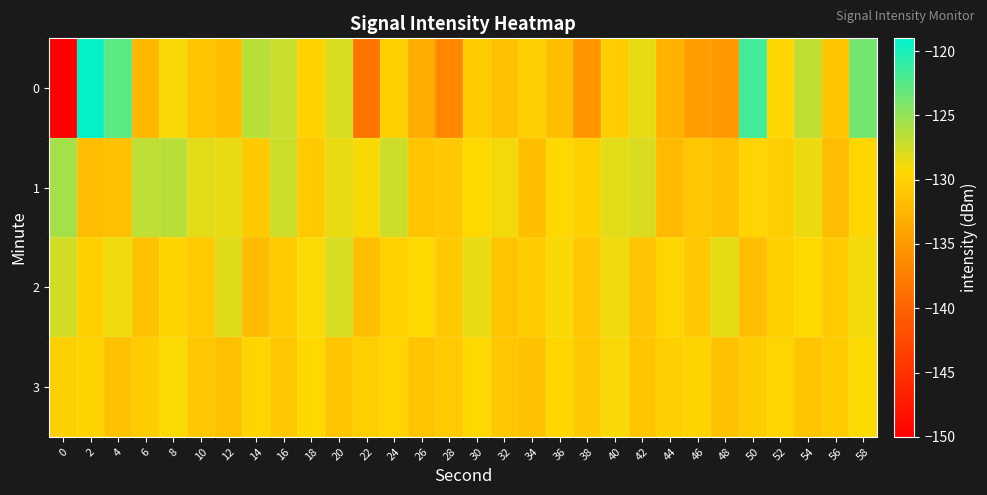

Reading left to right, transcribe all the data shown in this chart.

0: 0=-150.3	2=-119.2	4=-122.7	6=-132.3	8=-129.1	10=-131.1	12=-131.8	14=-126.5	16=-127.2	18=-129.9	20=-127.7	22=-138.3	24=-130.2	26=-133.2	28=-136.5	30=-130.4	32=-131.5	34=-130.2	36=-131.7	38=-135.3	40=-130.4	42=-128.4	44=-132.7	46=-134.7	48=-135.1	50=-121.7	52=-129.5	54=-126.8	56=-131.1	58=-123.8
1: 0=-125.7	2=-131.8	4=-131.5	6=-126.7	8=-126.5	10=-128.2	12=-128.5	14=-130.5	16=-127.2	18=-130.5	20=-128.5	22=-129.1	24=-127.3	26=-131.2	28=-130.8	30=-129.4	32=-128.9	34=-131.7	36=-129.3	38=-130.1	40=-128.2	42=-127.8	44=-132.1	46=-130.9	48=-131.5	50=-129.7	52=-130.3	54=-128.6	56=-131.8	58=-129.5
2: 0=-127.5	2=-130.2	4=-128.8	6=-131.4	8=-129.8	10=-130.6	12=-128.1	14=-131.9	16=-130.4	18=-129.2	20=-127.7	22=-131.6	24=-130.0	26=-129.3	28=-130.7	30=-128.4	32=-131.2	34=-130.5	36=-129.1	38=-130.9	40=-128.7	42=-131.1	44=-129.6	46=-130.8	48=-128.3	50=-131.7	52=-130.2	54=-129.4	56=-130.6	58=-128.9
3: 0=-130.1	2=-129.8	4=-131.3	6=-130.5	8=-129.2	10=-130.9	12=-131.5	14=-129.6	16=-130.8	18=-129.4	20=-131.1	22=-130.3	24=-129.7	26=-131.2	28=-130.6	30=-129.3	32=-130.9	34=-131.4	36=-129.5	38=-130.7	40=-129.1	42=-131.0	44=-130.2	46=-129.8	48=-131.3	50=-130.4	52=-129.6	54=-131.1	56=-130.5	58=-129.2